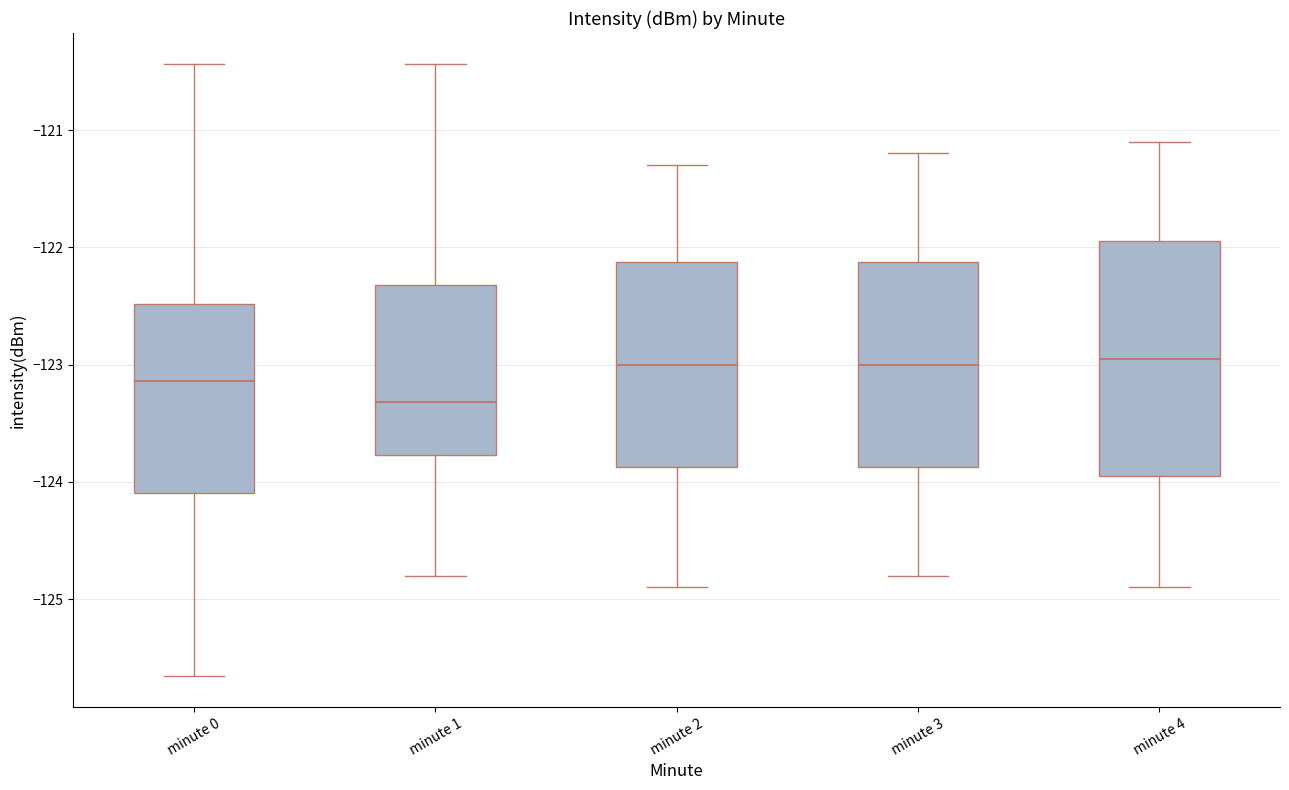

Comparing the boxes themselves (not the whiskers), which one is the tallest?

minute 4